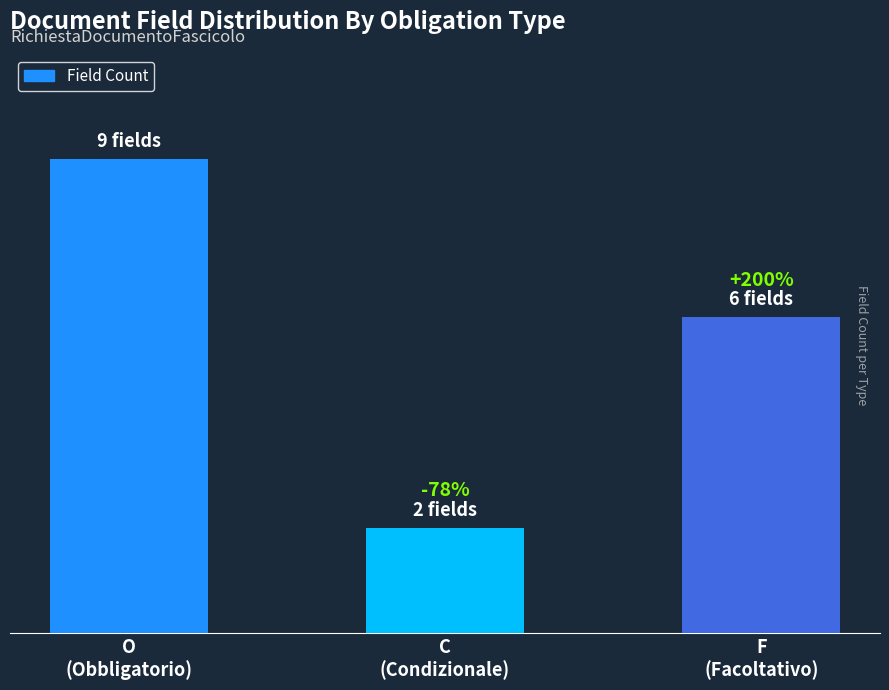

What is the label of the 3rd bar from the left?

F
(Facoltativo)